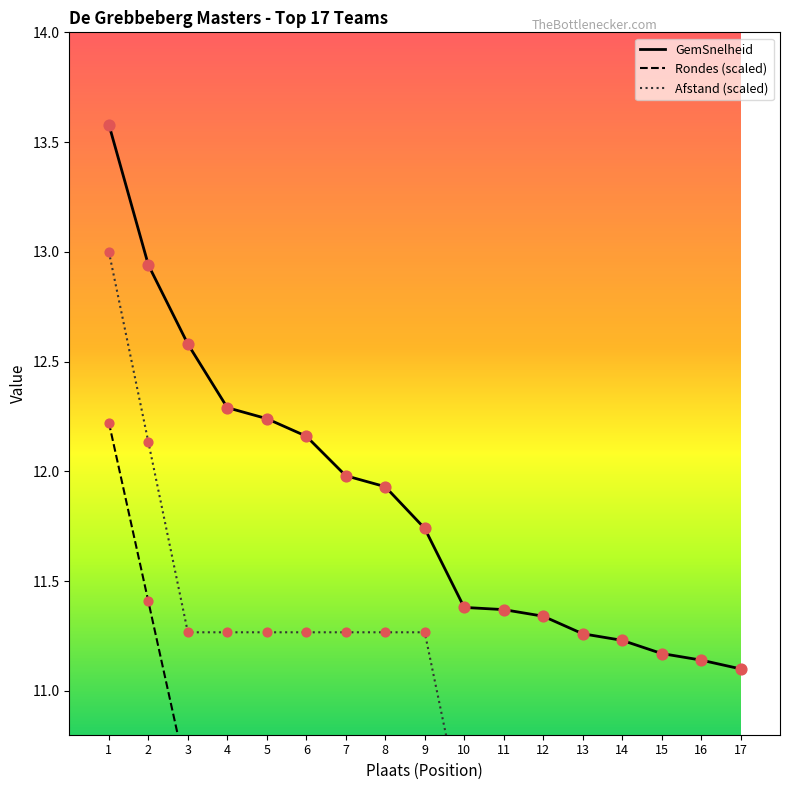

Which series contains the highest Y value?

GemSnelheid